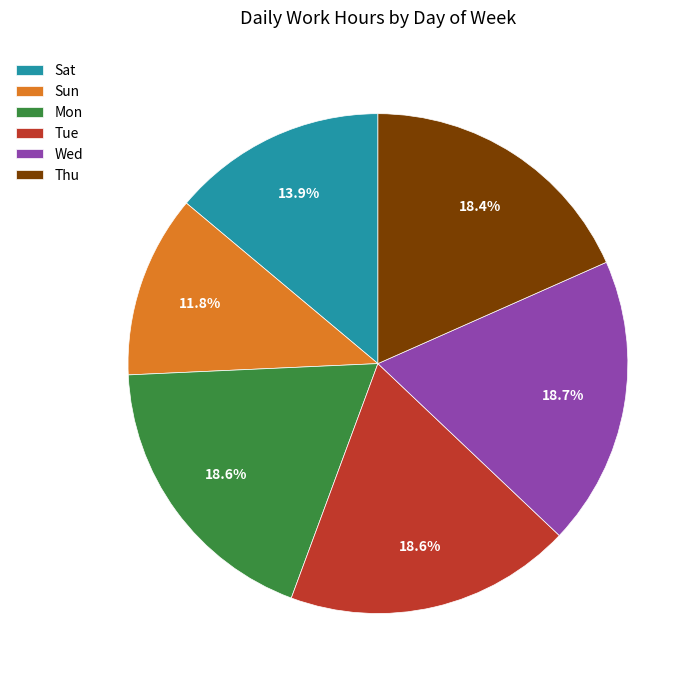

What is the smallest slice in the pie chart?

Sun